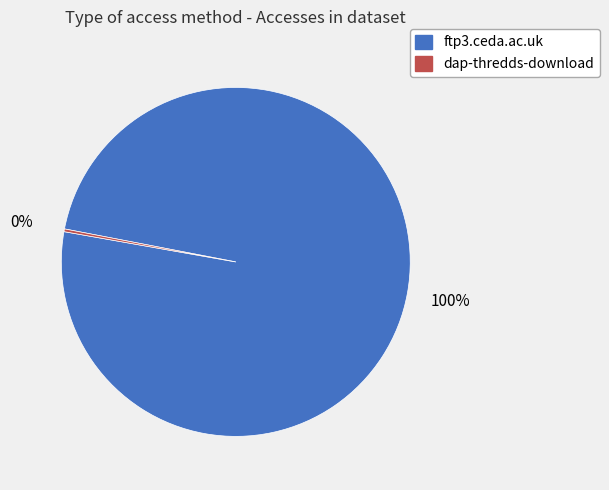

Which slice is the largest?

ftp3.ceda.ac.uk